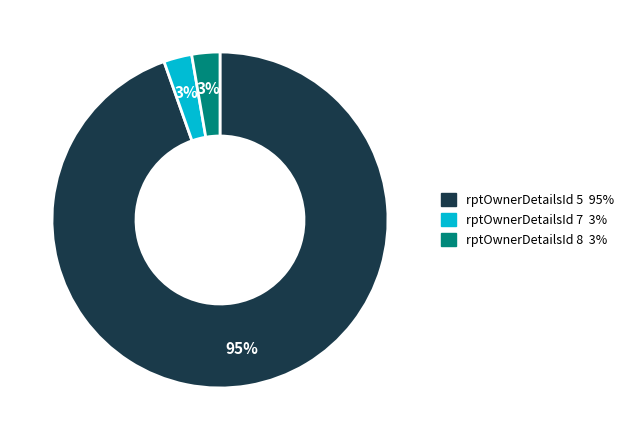

Does any single category account for the majority?

Yes